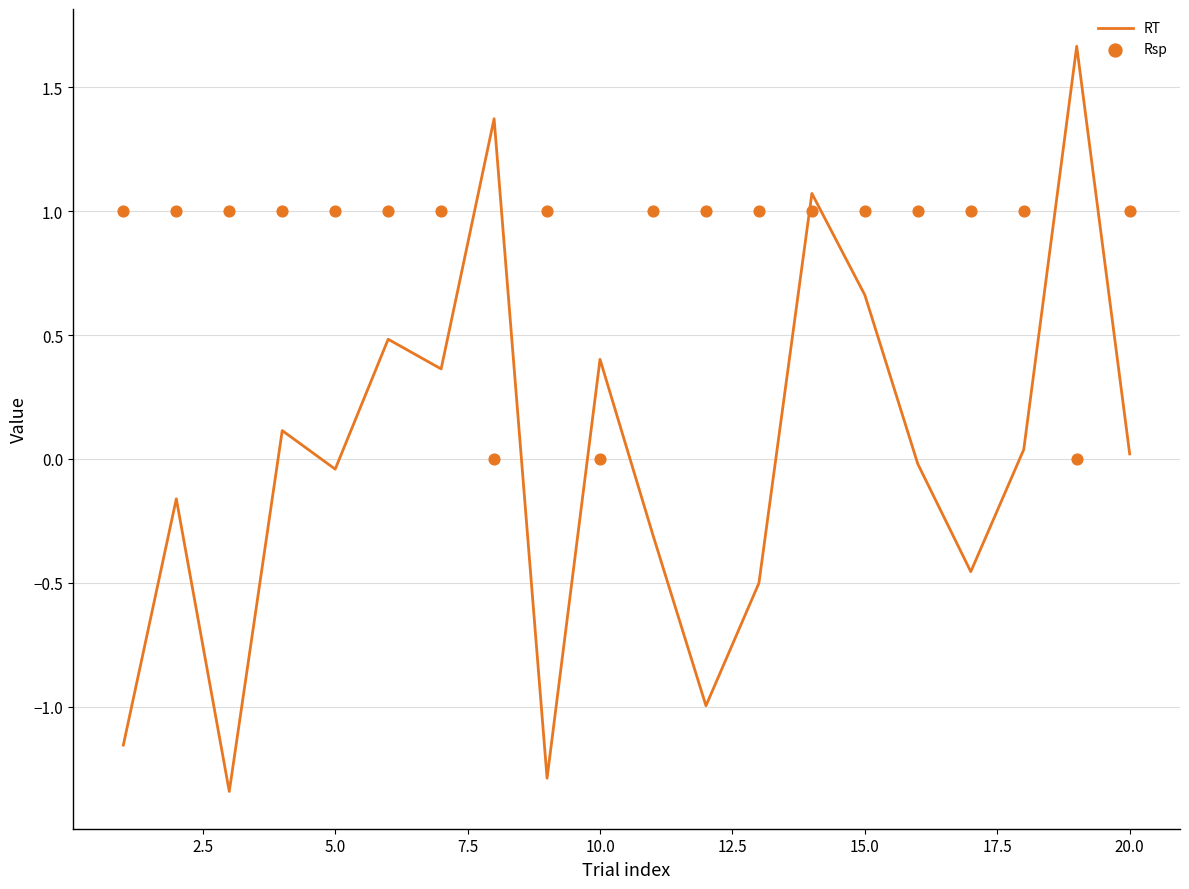

Which series reaches the minimum Y coordinate?

RT